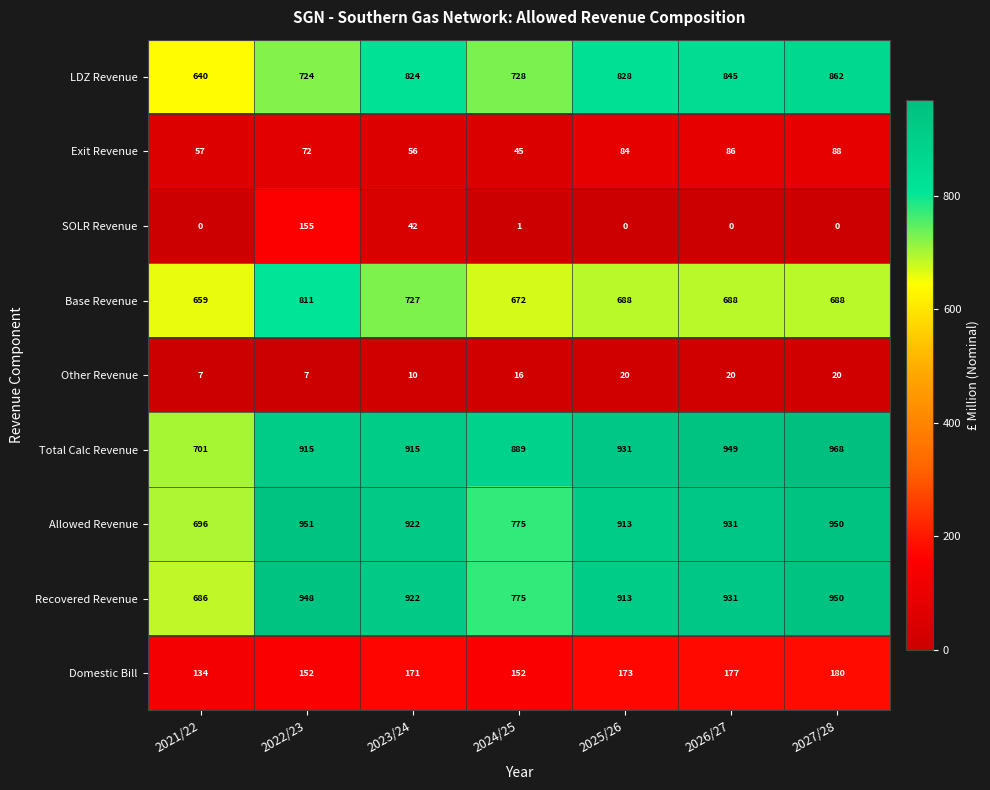

What is the greatest value displayed?

968